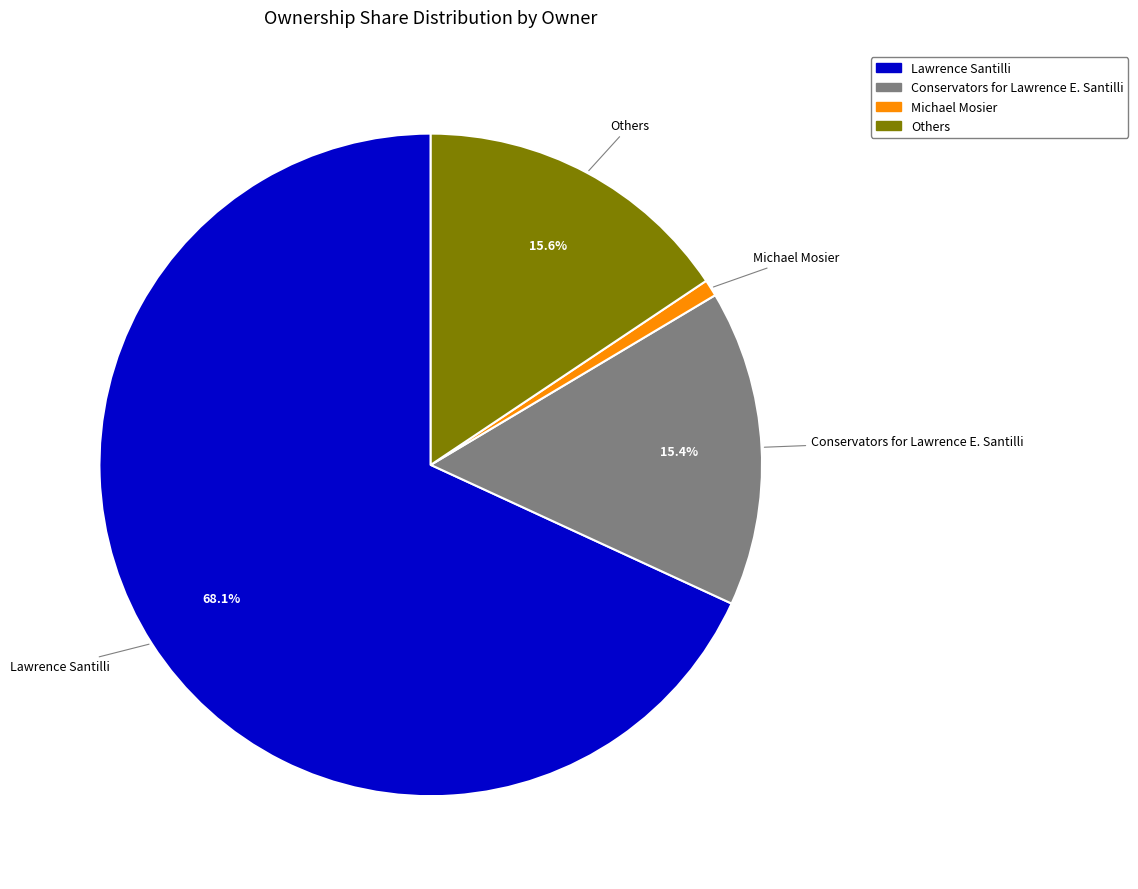

Count the number of slices in the pie.

4